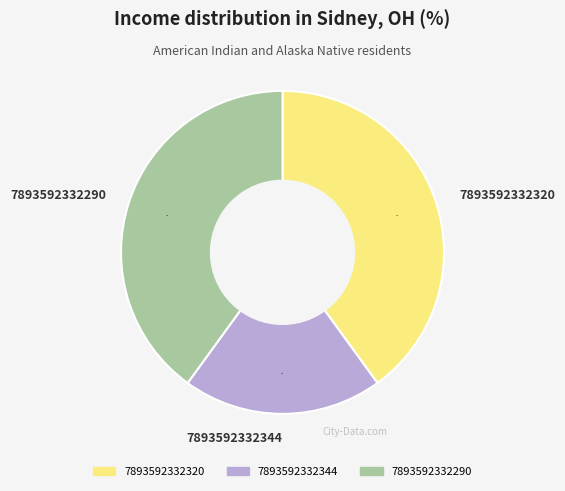

What is the smallest slice in the pie chart?

7893592332344